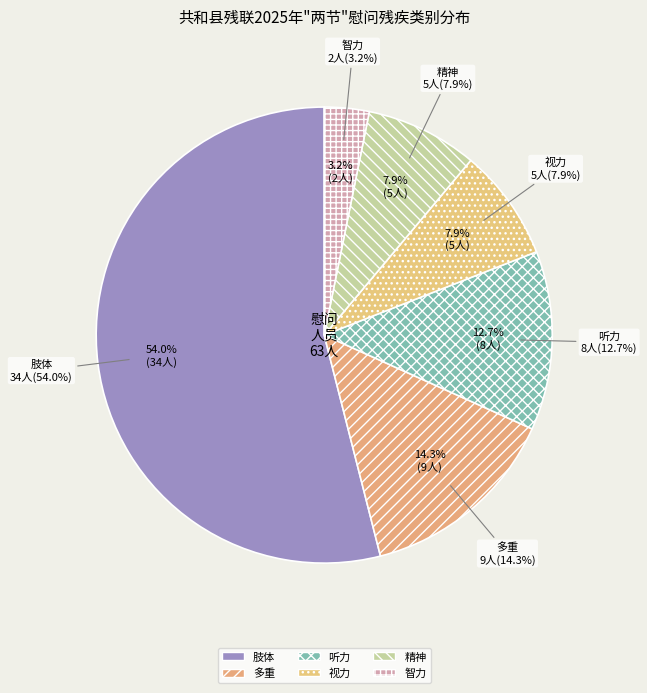

Rank the categories by value from lowest to highest.

智力, 视力, 精神, 听力, 多重, 肢体